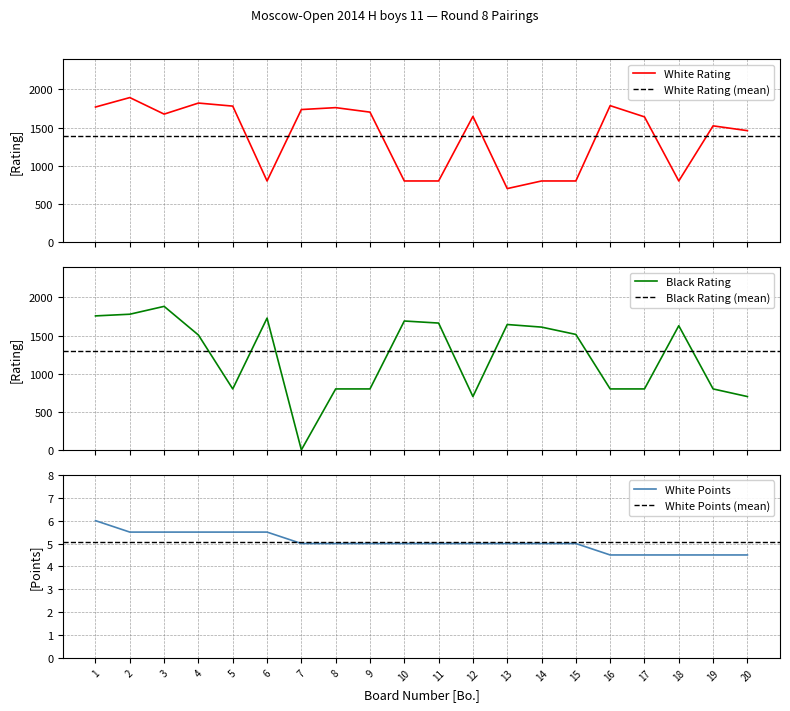

How many White Points (Очки) values are between 5 and 6?

15